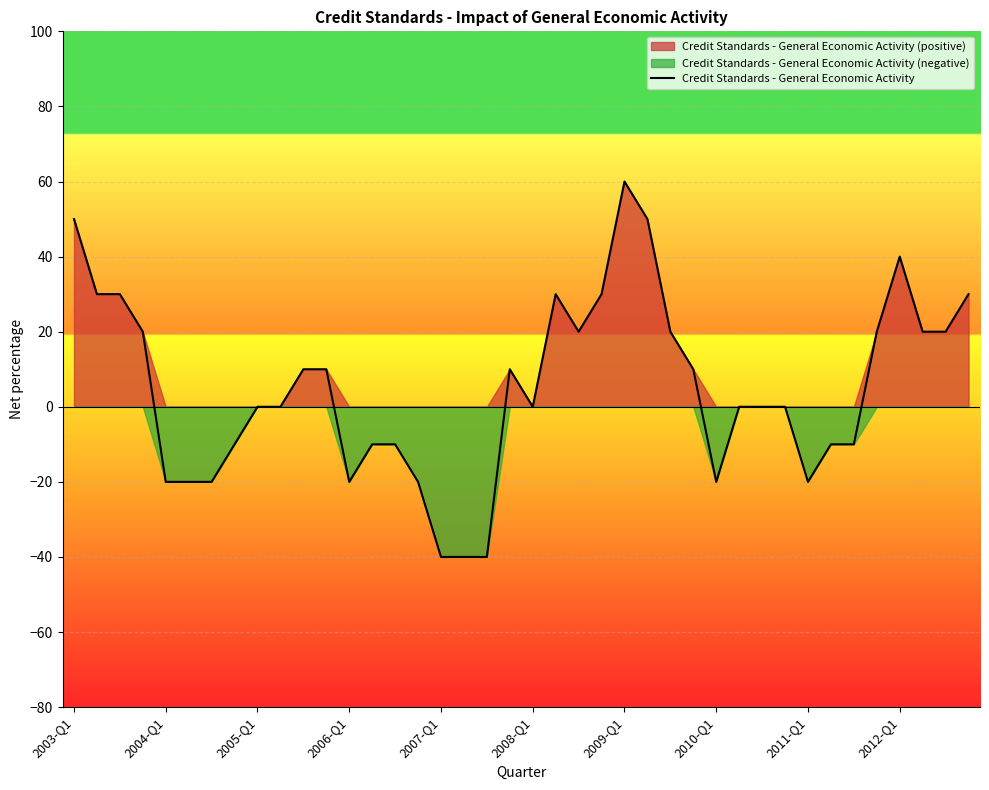

Is it true that the value at 26 is 5?

False